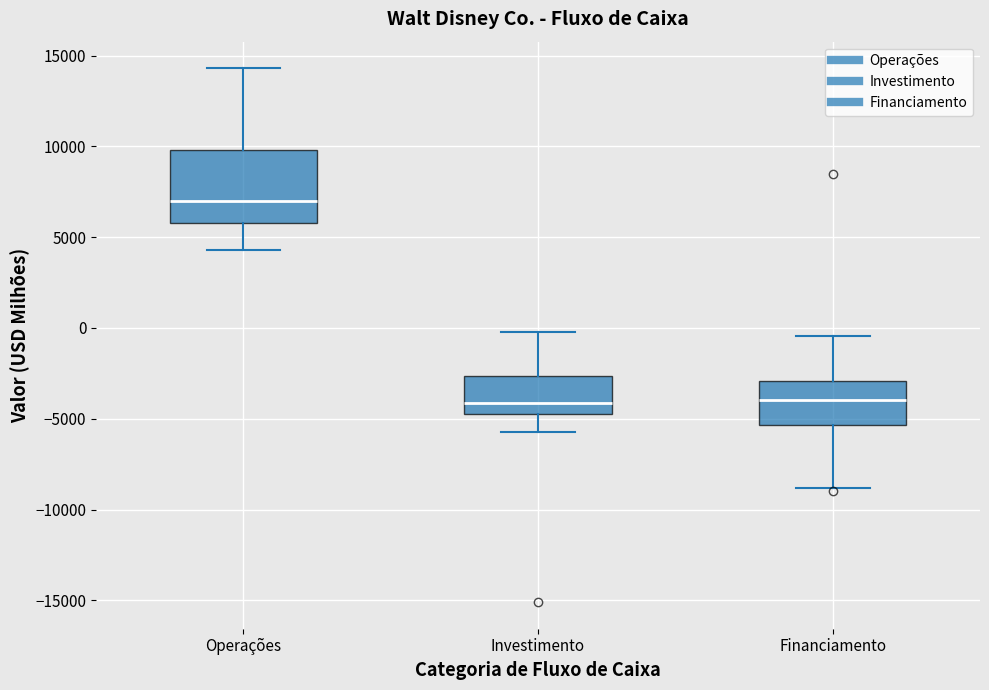

Reading left to right, transcribe this box plot: for each box, give where its median line is, the range the box spans, and where its two whiskers end, as read against the y-axis. The values are not printed on the chart, so give them approximately, as read against the axis.

Operações: median 7000, box 6000 to 10000, whiskers 4500 to 14500
Investimento: median -4000, box -4500 to -2500, whiskers -6000 to 0
Financiamento: median -4000, box -5500 to -3000, whiskers -9000 to -500